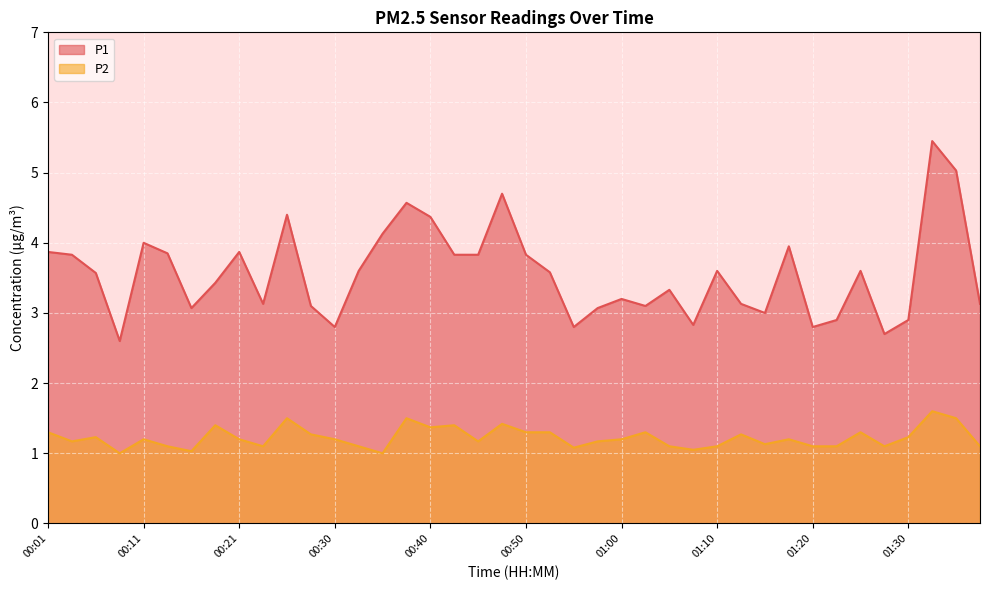

How many interior local peaks does the P1 series have?

11